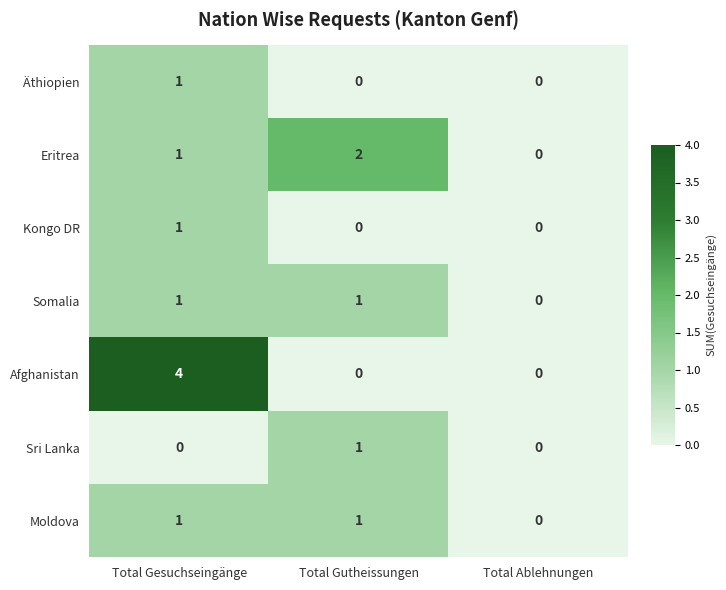

Which series has the largest range (max minus min)?

Afghanistan